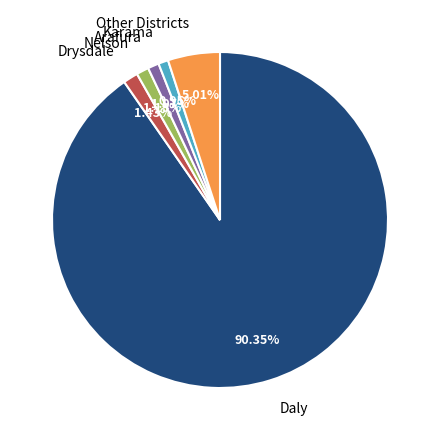

Combined, do Arafura and Nelson account for over 50%?

No